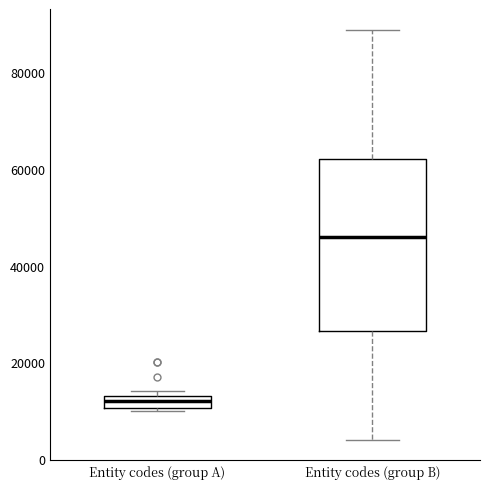

Comparing the boxes themselves (not the whiskers), which one is the tallest?

Entity codes (group B)